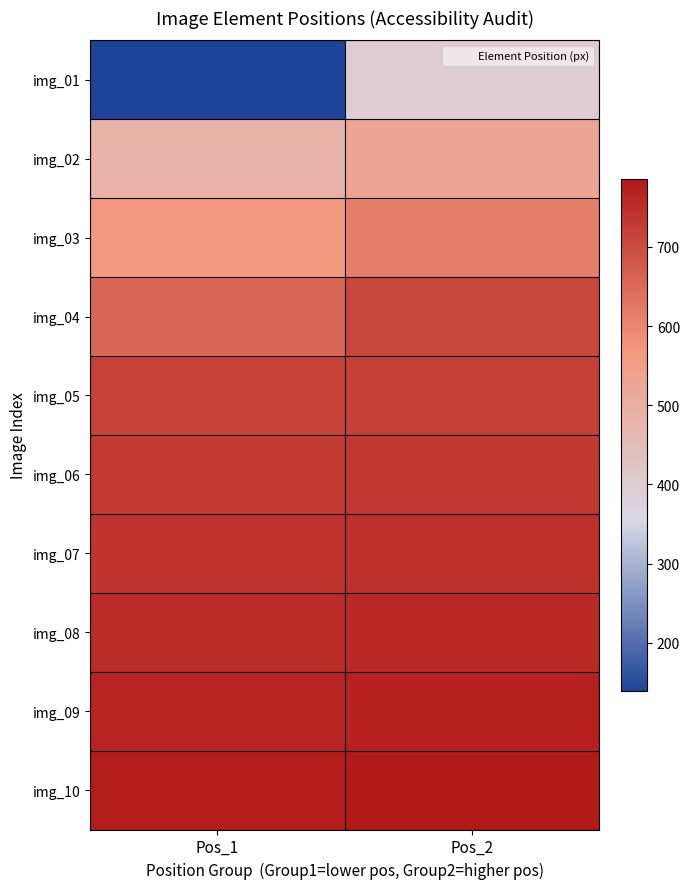

Between Pos_2 and Pos_1, which is larger?

Pos_2